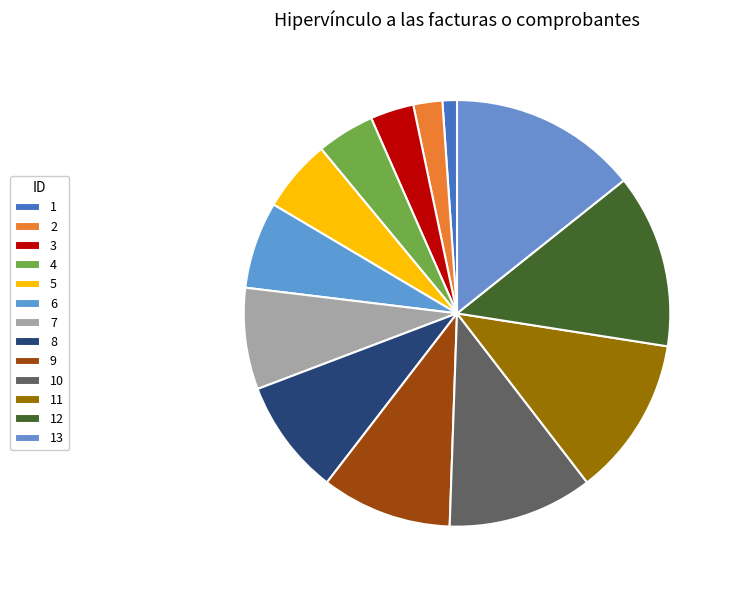

What is the largest slice in the pie chart?

13